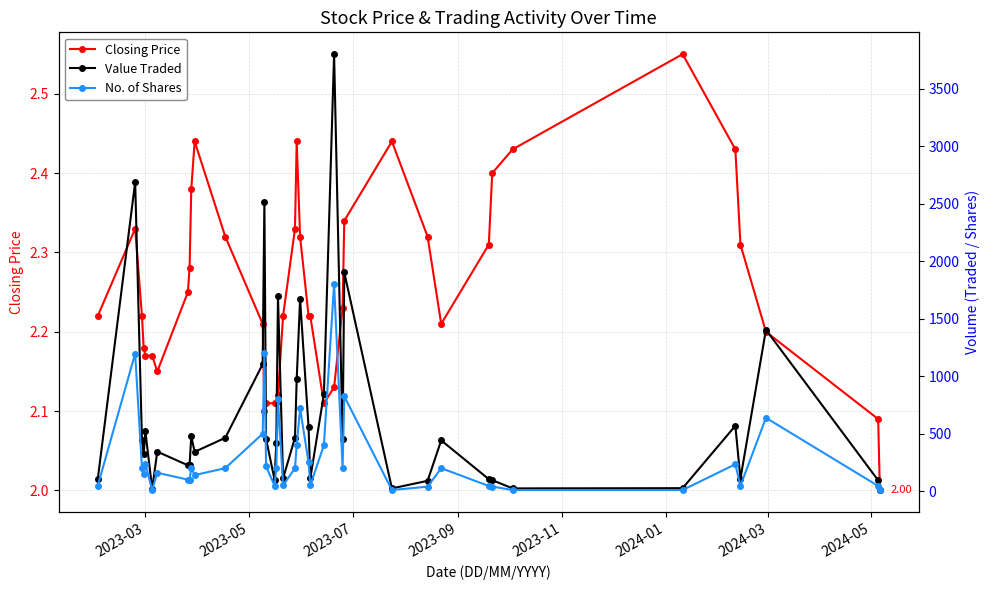

Rank the series by their maximum value, from highest to lowest.

Value Traded, No. of Shares, Closing Price